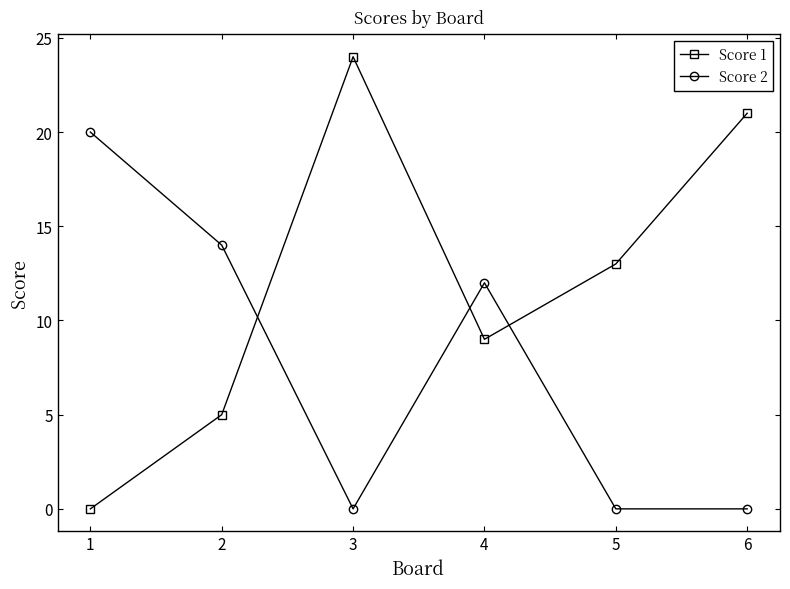

At which label does Score 1 reach its minimum?

1